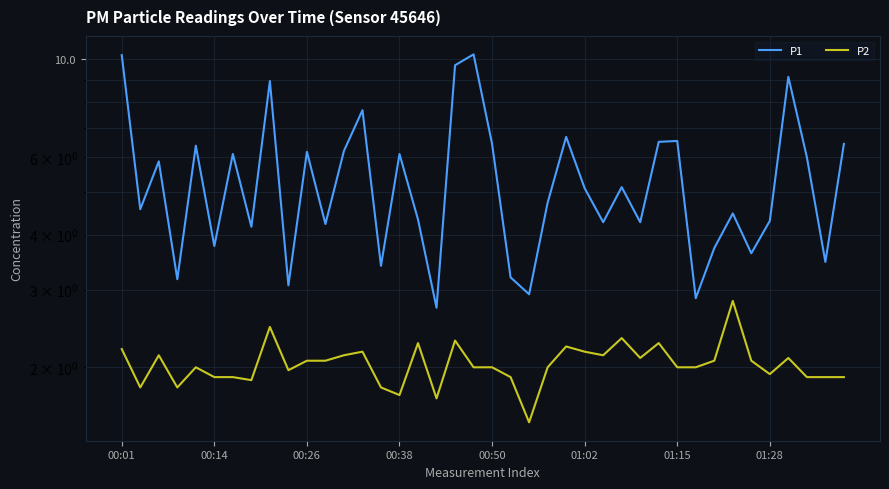

Which has a higher value, 10 or 36?

36